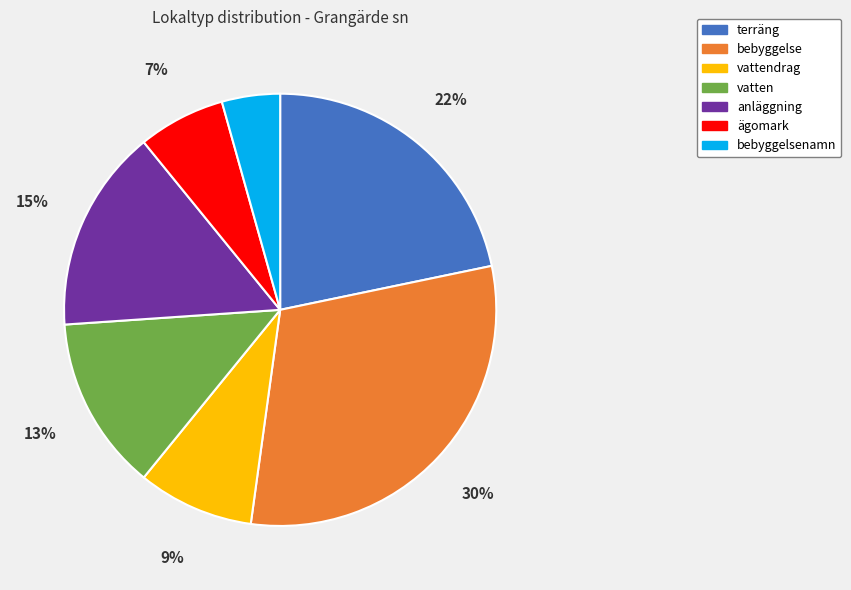

To the nearest percent, what portion does vatten represent?

13%